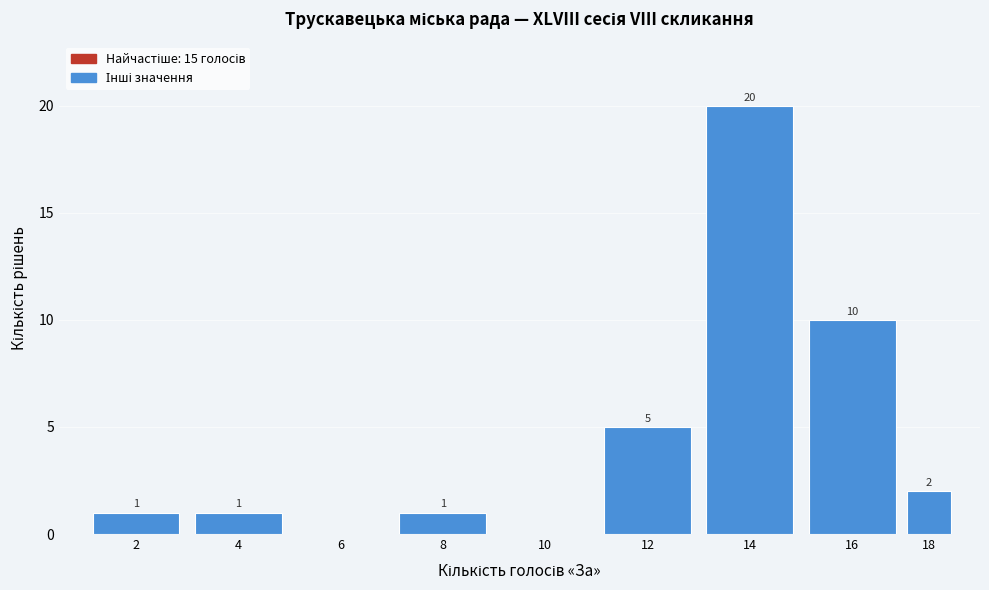

Reading left to right, transcribe all the data shown in this chart.

2=1	4=1	6=0	8=1	10=0	12=5	14=20	16=10	18=2